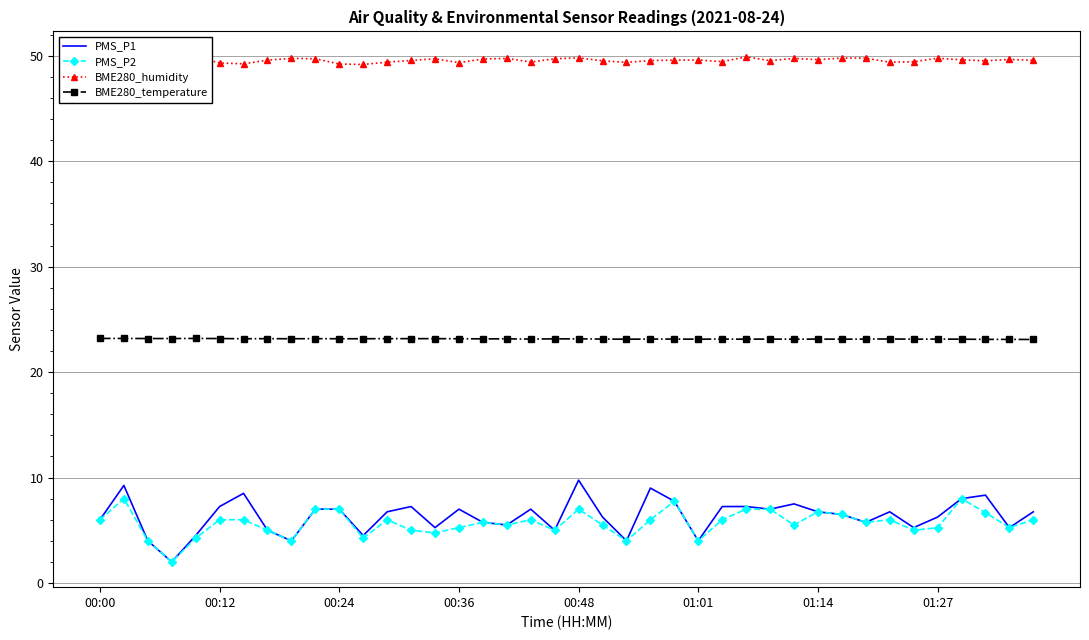

The BME280_temperature series shows 5.1 at 01:14. True or false?

False